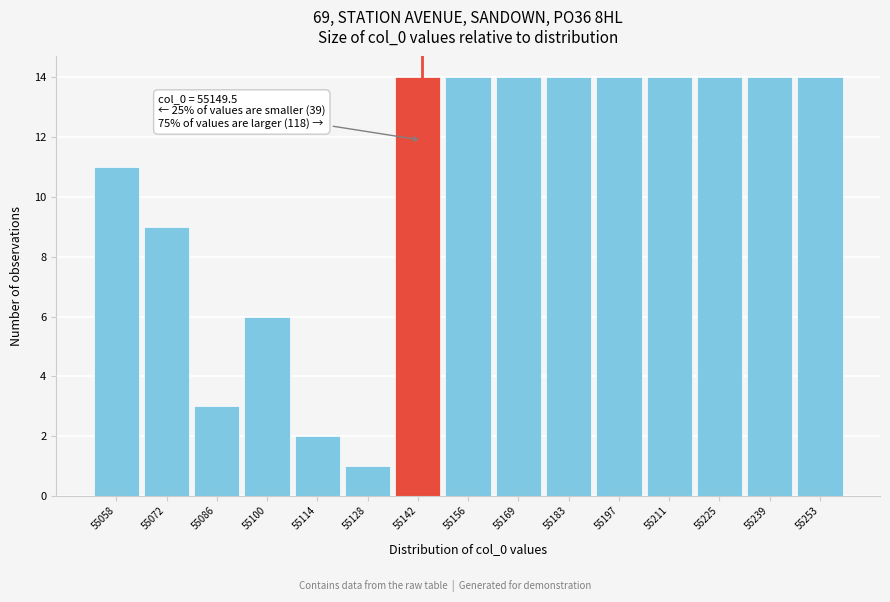

Reading left to right, list all the values displayed in this chart.

55058=11	55072=9	55086=3	55100=6	55114=2	55128=1	55142=14	55156=14	55169=14	55183=14	55197=14	55211=14	55225=14	55239=14	55253=14